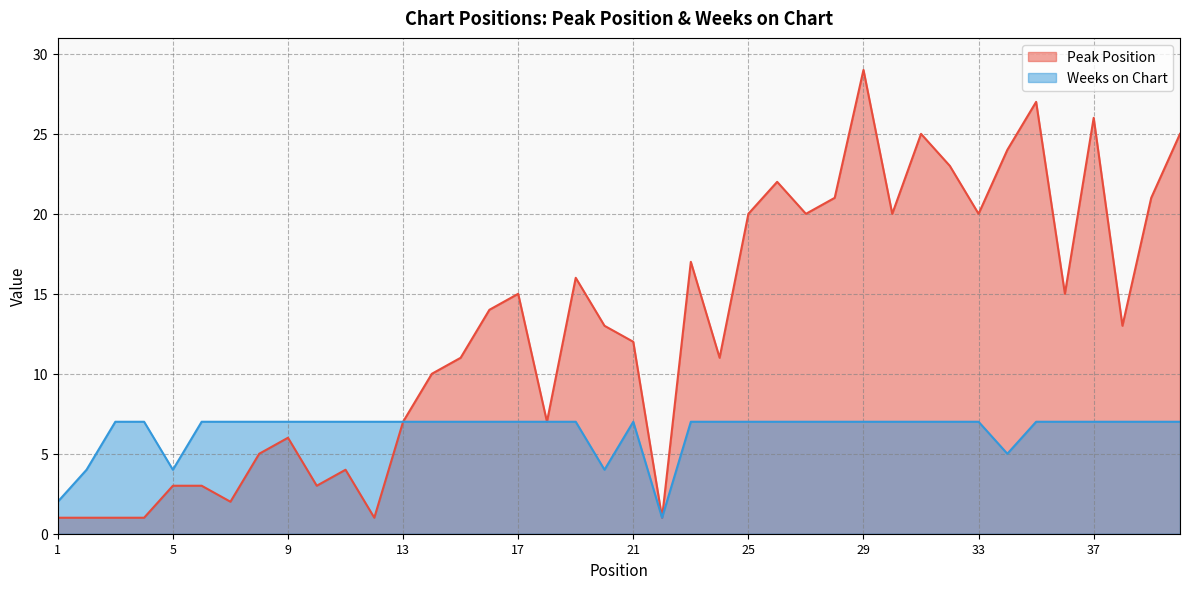

What is the difference between the Peak Position values at 8 and 9?

1